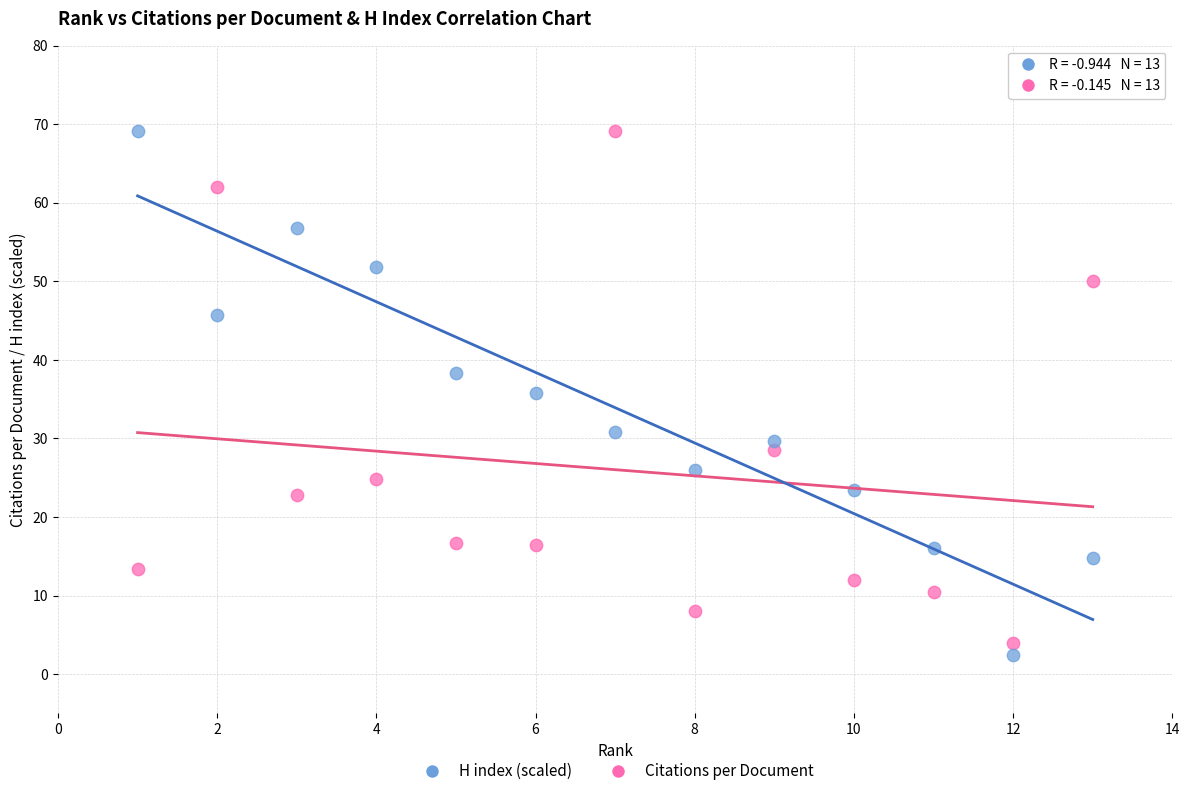

What is the X range (max minus min) for the scatter plot?

12.0